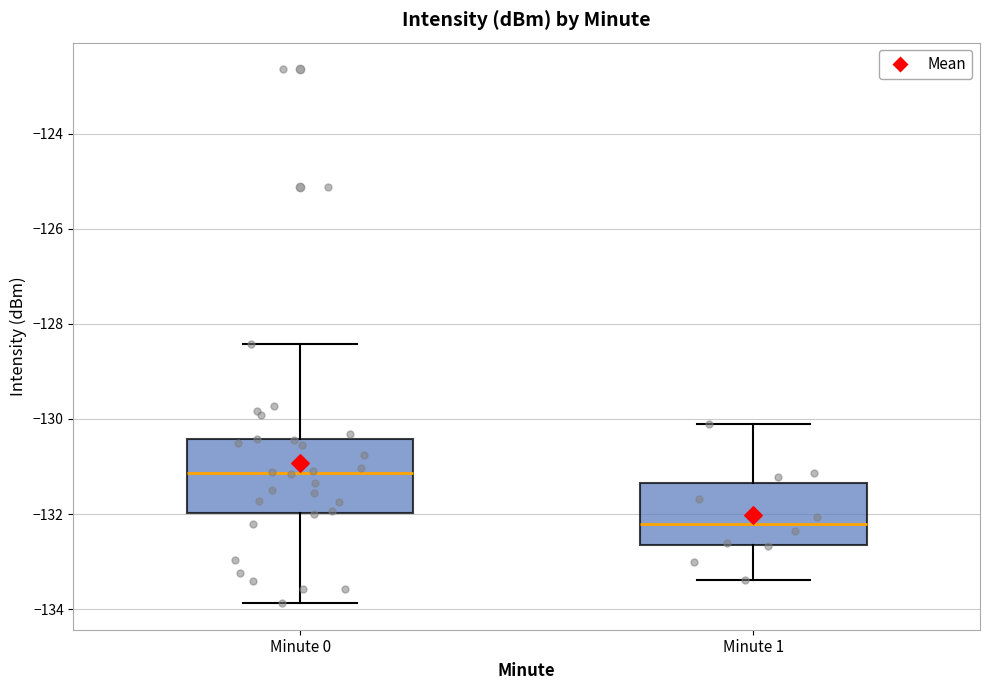

Where is the lower edge of the box for Minute 1 on the y-axis? The values are not printed on the chart, so give them approximately, as read against the axis.

-132.6